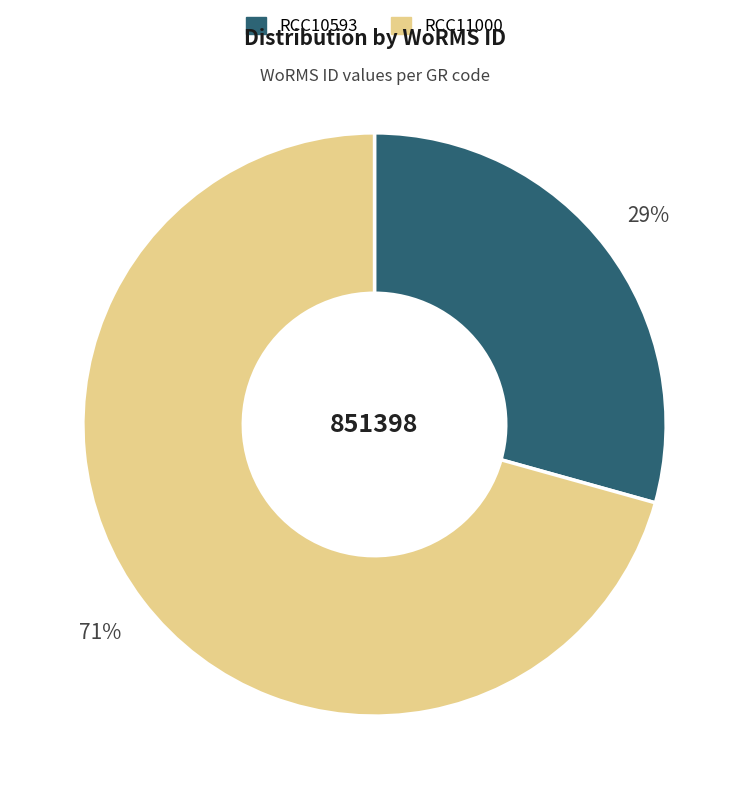

Is there any slice that represents more than half of the pie?

Yes